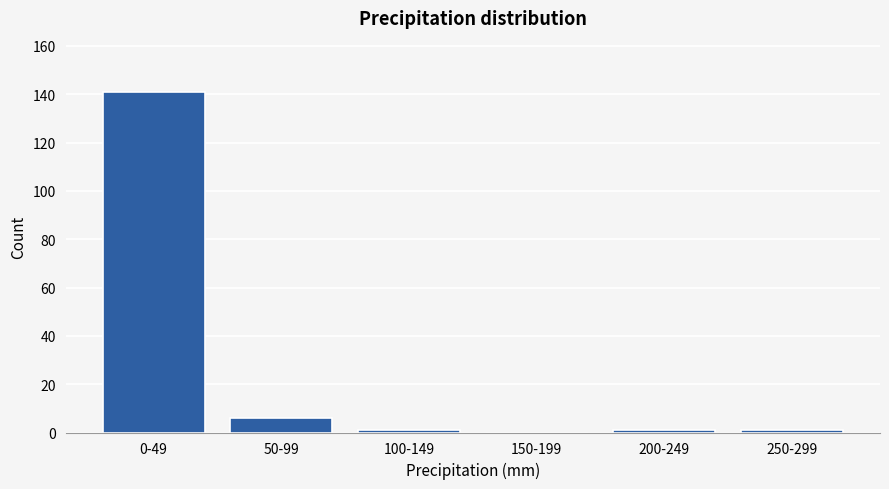

Reading right to left, extract all data points from this chart.

250-299=1	200-249=1	150-199=0	100-149=1	50-99=6	0-49=141